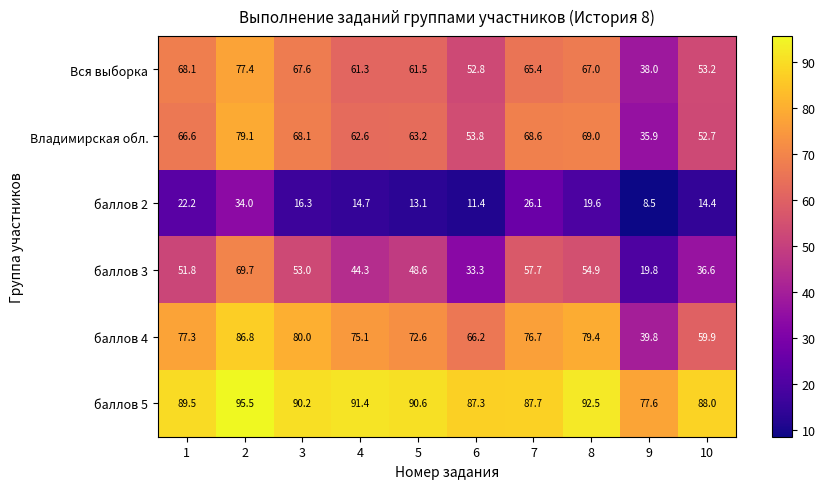

At which category is the sum across all series the highest?

2